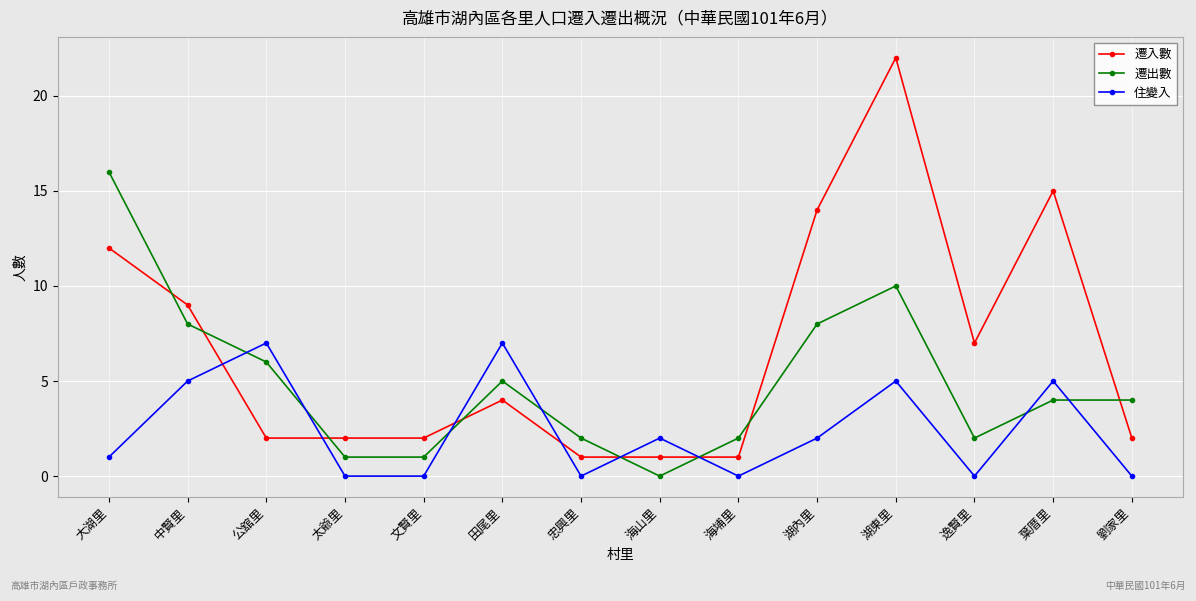

Is it true that 住變入 equals 8 at 湖東里?

False